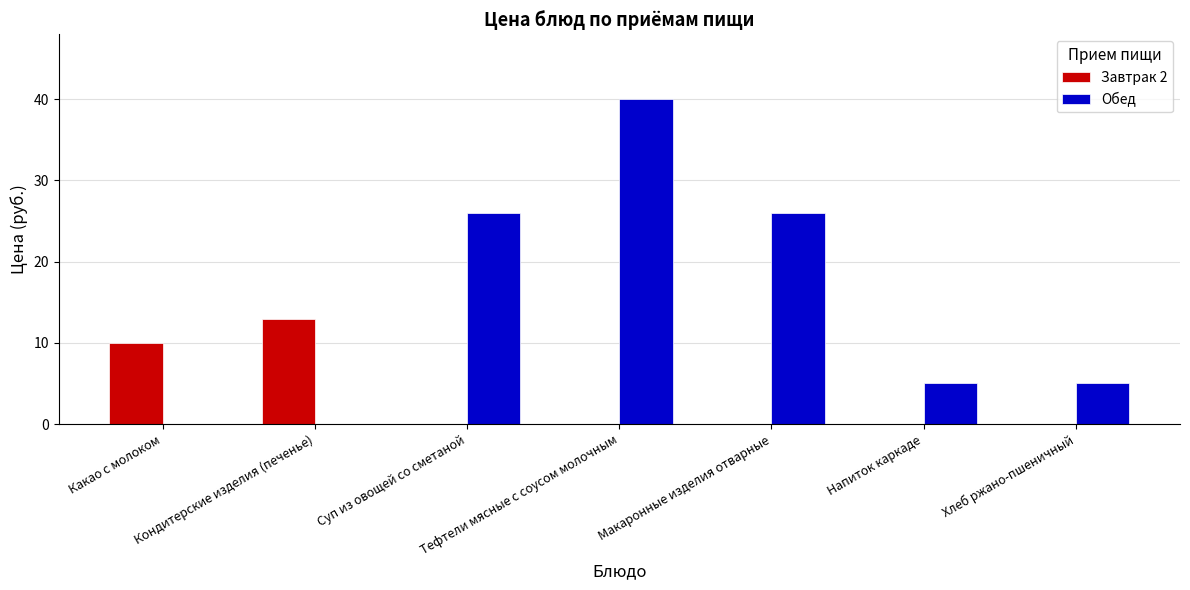

The value of Завтрак 2 at Хлеб ржано-пшеничный is 0. True or false?

True